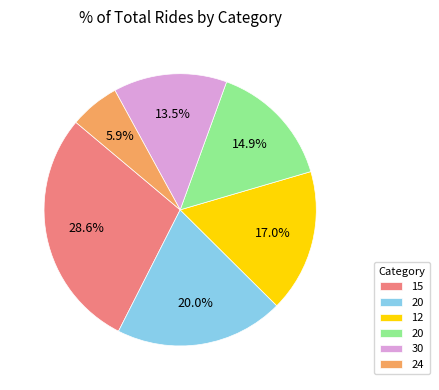

Is there a majority slice in this chart?

No